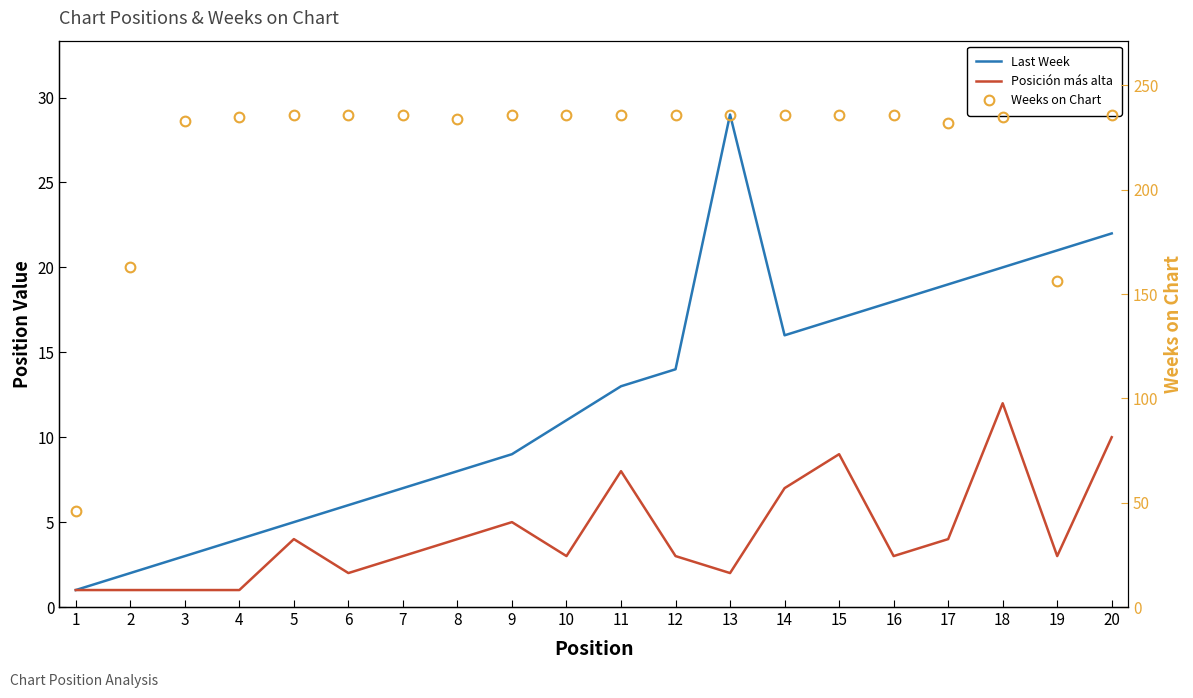

True or false: Posición más alta has a value of 3 at 6.

False